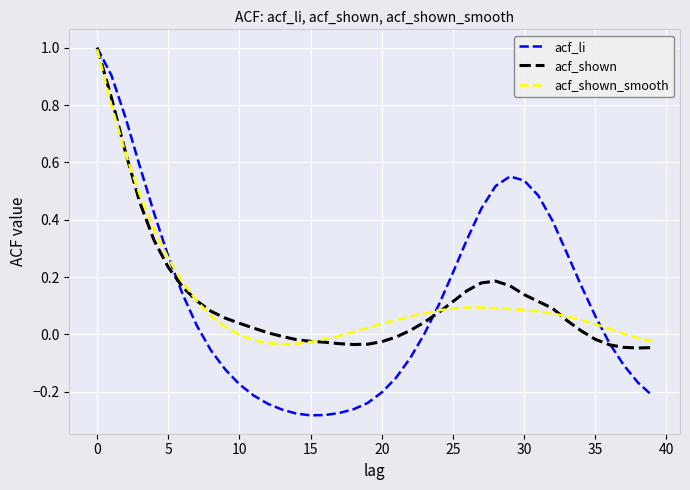

Which series has the widest spread of values?

acf_li